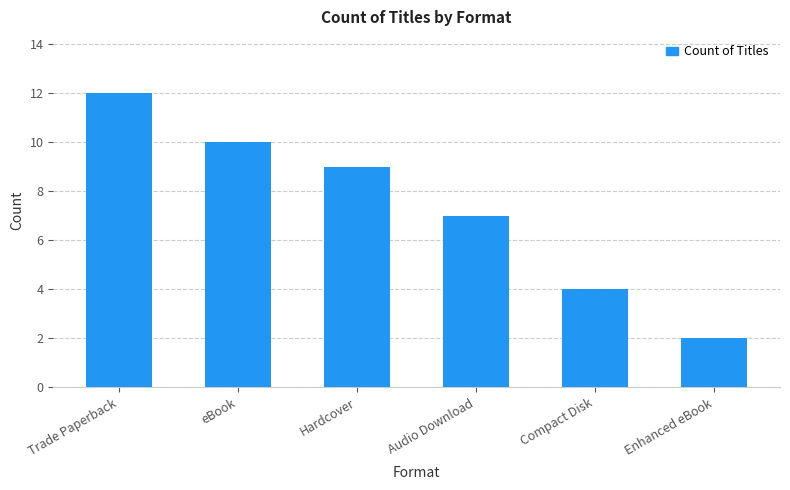

How many series are shown in this chart?

1